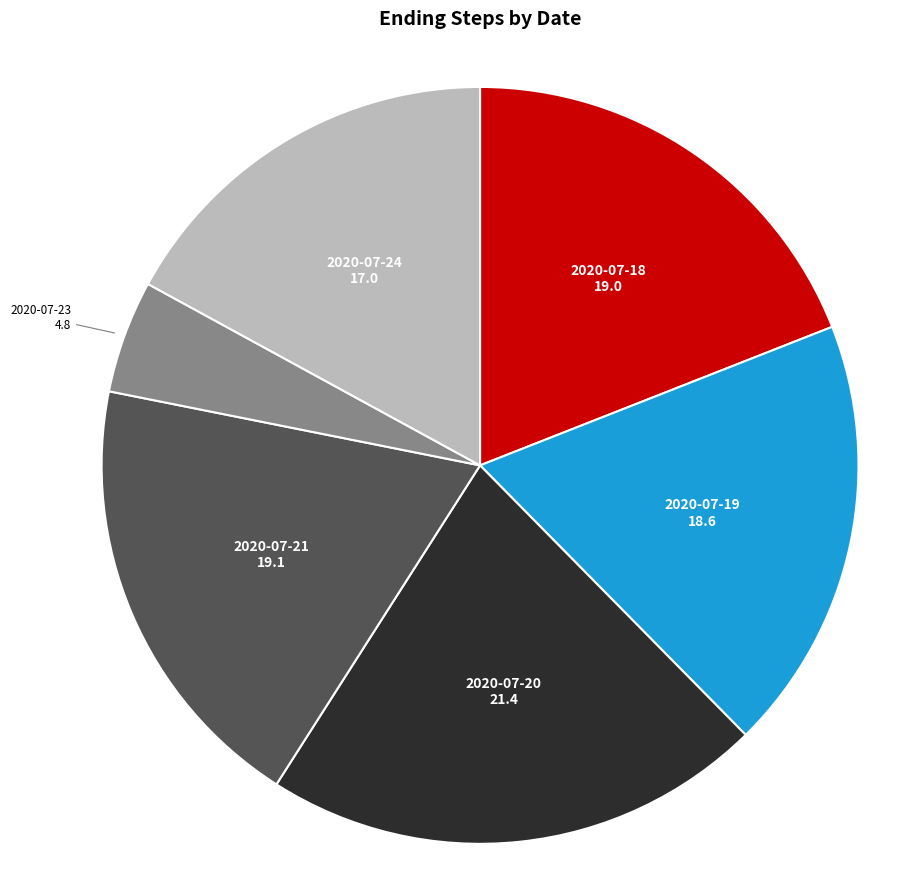

Does any single category account for the majority?

No